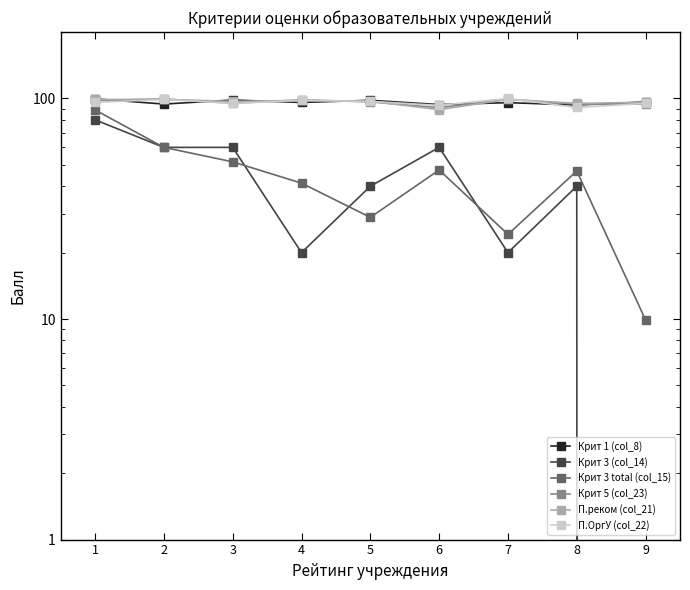

What is the value of the Крит 3 total (col_15) point at the 8th from the left?

46.9